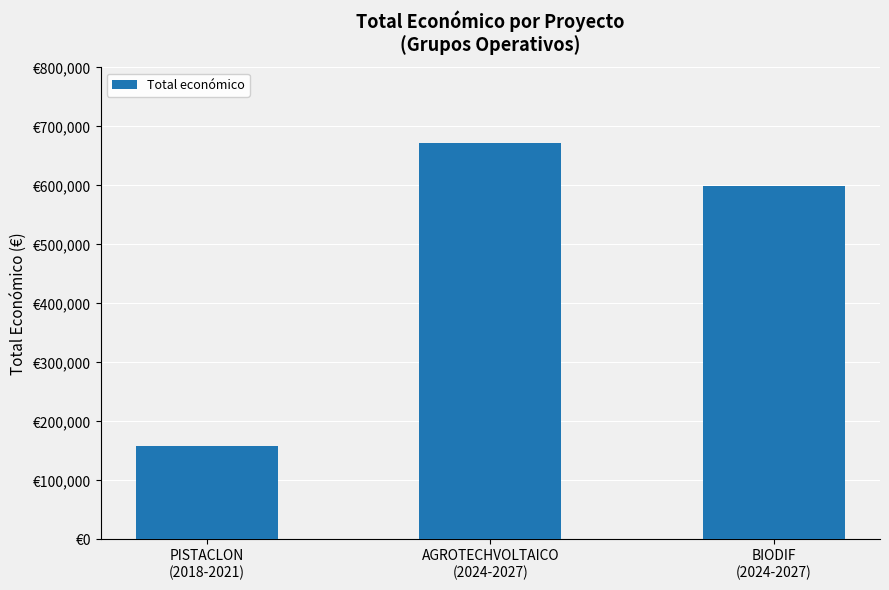

What is the value of the 2nd bar from the left?

672807